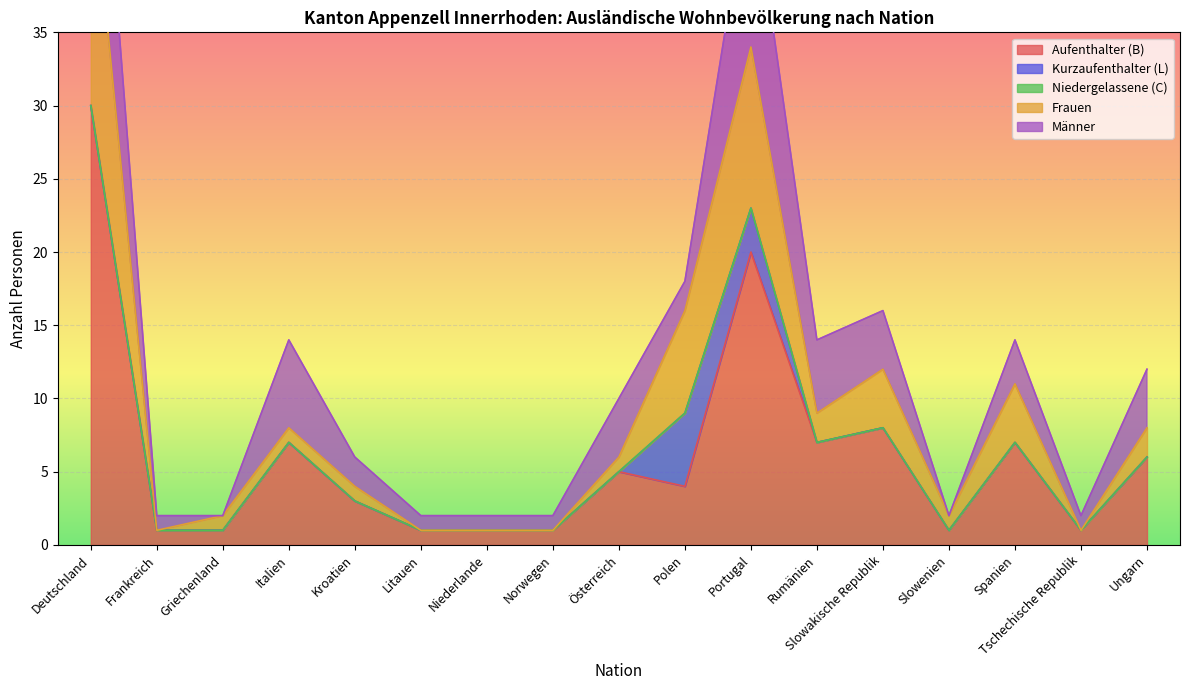

How many lines are shown in the chart?

5